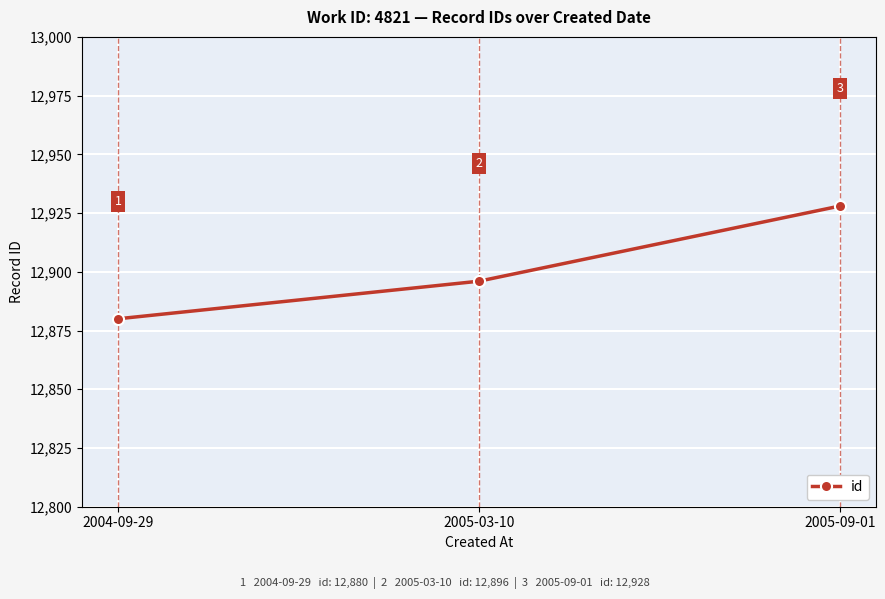

What is the minimum value shown in the chart?

12880